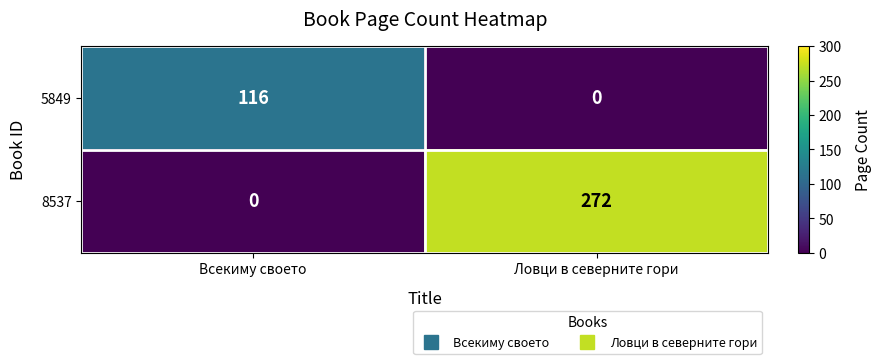

Reading left to right, extract all data points from this chart.

5849: 116	0
8537: 0	272